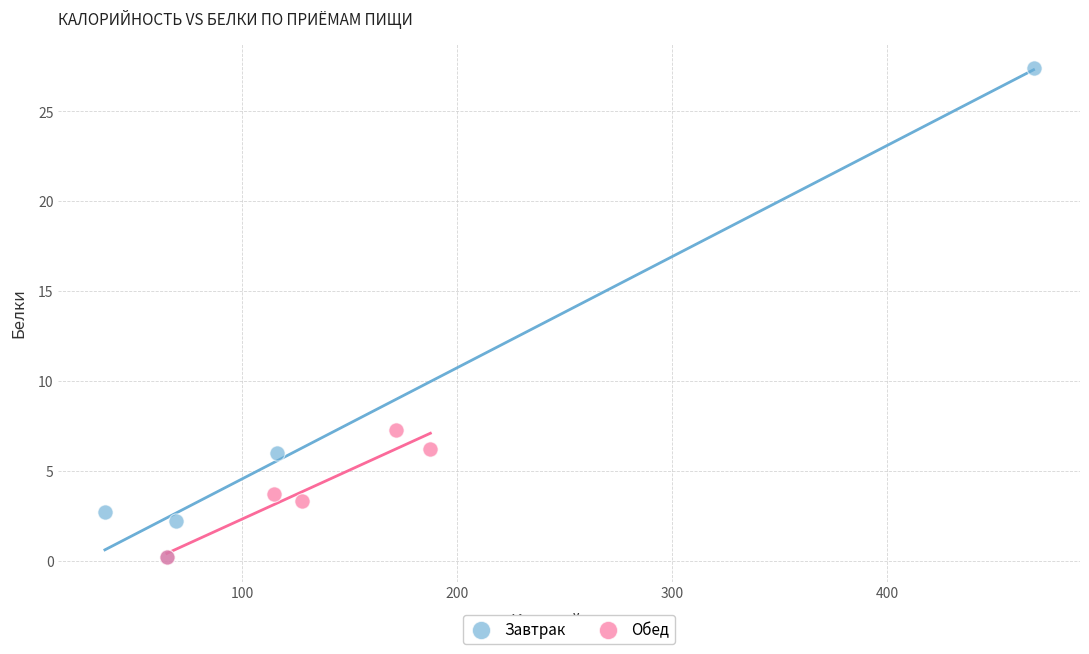

Which series reaches the maximum Y coordinate?

Завтрак